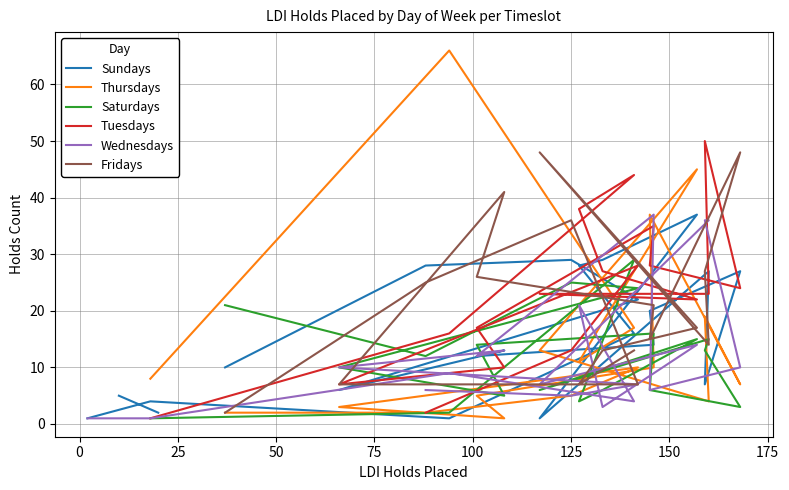

What is the smallest value displayed?

1.0